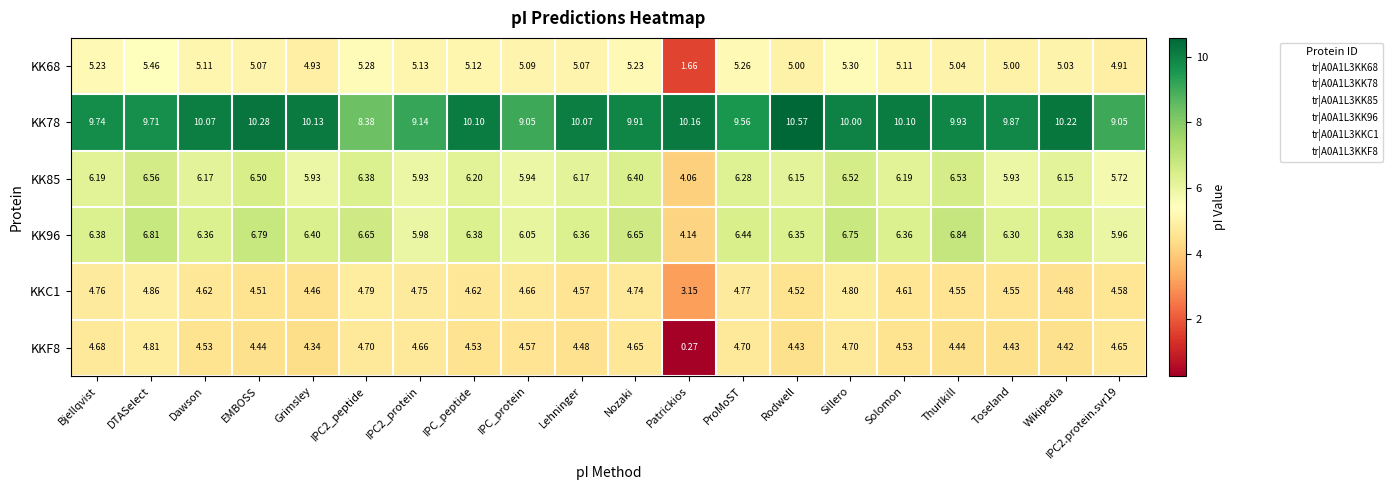

Is the value of KKC1 at Grimsley greater than the value of KK78 at Thurlkill?

No